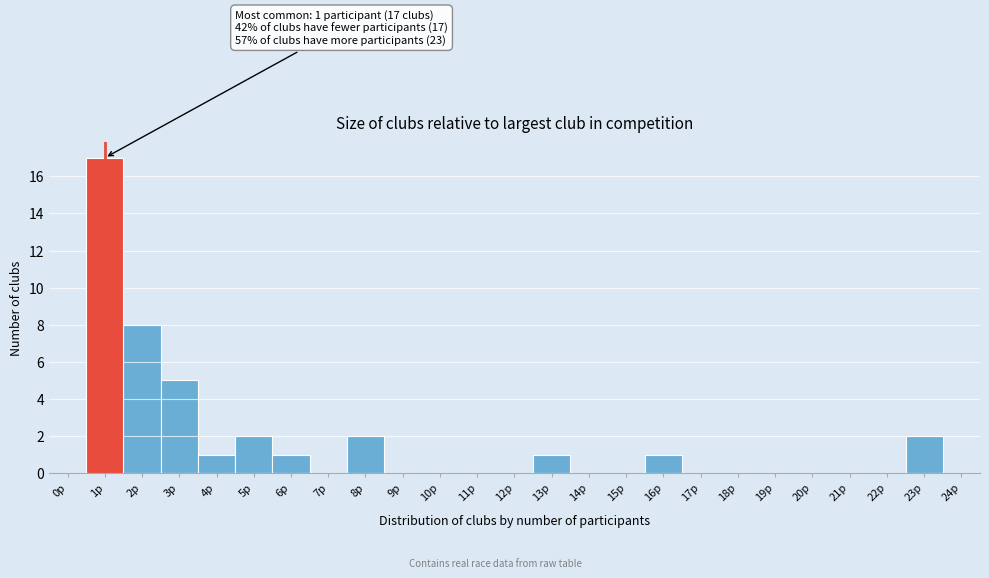

Reading right to left, extract all data points from this chart.

24p=0	23p=2	22p=0	21p=0	20p=0	19p=0	18p=0	17p=0	16p=1	15p=0	14p=0	13p=1	12p=0	11p=0	10p=0	9p=0	8p=2	7p=0	6p=1	5p=2	4p=1	3p=5	2p=8	1p=17	0p=0